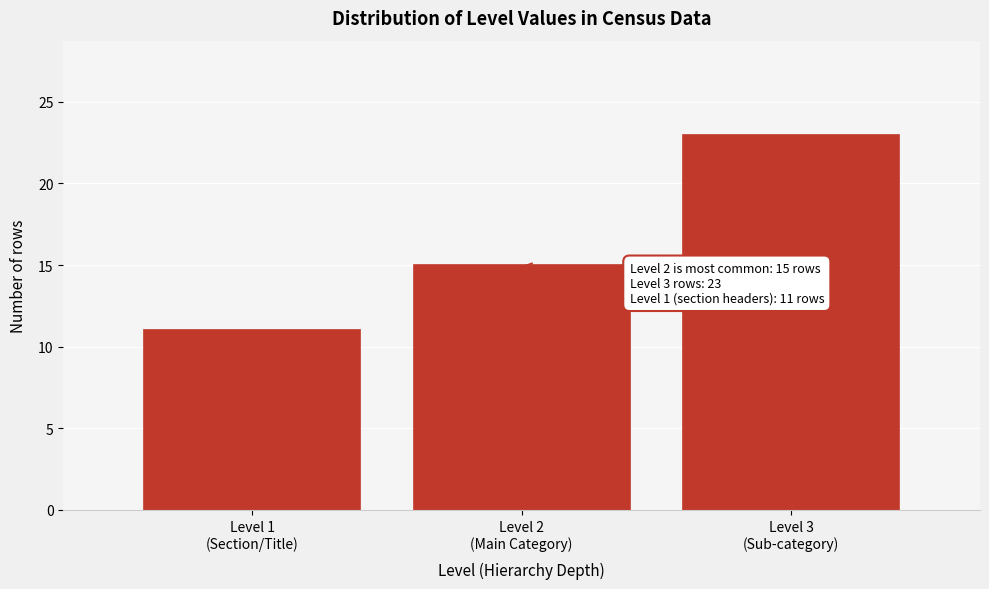

Reading left to right, what are all the values shown in this chart?

11	15	23